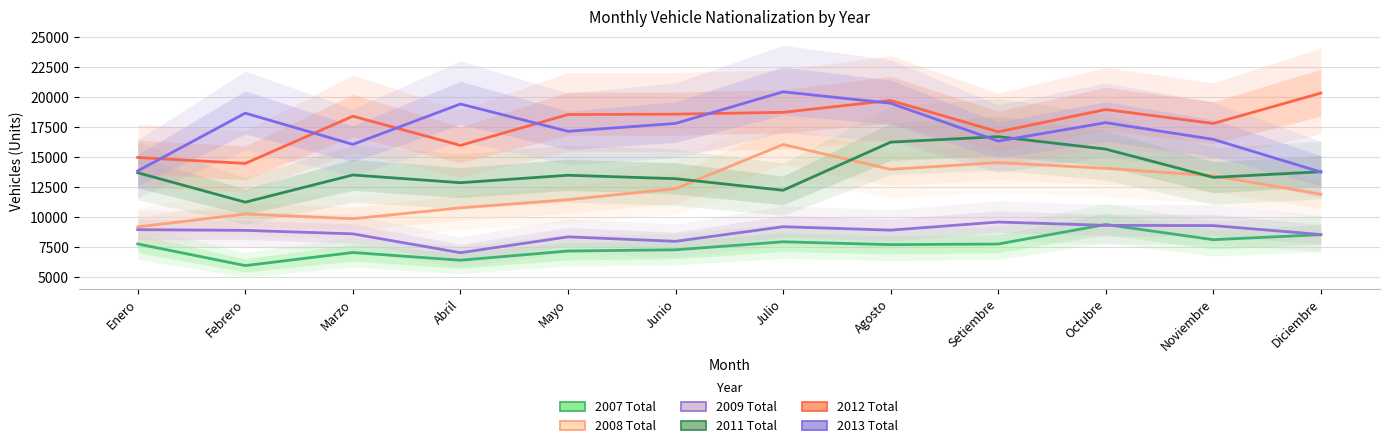

Reading right to left, what are all the values shown in this chart?

2007 Total: Diciembre=8505	Noviembre=8088	Octubre=9354	Setiembre=7724	Agosto=7673	Julio=7911	Junio=7243	Mayo=7144	Abril=6373	Marzo=7018	Febrero=5926	Enero=7732
2008 Total: Diciembre=11882	Noviembre=13418	Octubre=14040	Setiembre=14520	Agosto=13957	Julio=16026	Junio=12341	Mayo=11424	Abril=10744	Marzo=9834	Febrero=10225	Enero=9153
2009 Total: Diciembre=8519	Noviembre=9262	Octubre=9282	Setiembre=9560	Agosto=8883	Julio=9168	Junio=7950	Mayo=8322	Abril=7001	Marzo=8574	Febrero=8864	Enero=8923
2011 Total: Diciembre=13754	Noviembre=13286	Octubre=15642	Setiembre=16682	Agosto=16223	Julio=12209	Junio=13174	Mayo=13463	Abril=12840	Marzo=13485	Febrero=11215	Enero=13671
2012 Total: Diciembre=20315	Noviembre=17782	Octubre=18946	Setiembre=17087	Agosto=19699	Julio=18710	Junio=18558	Mayo=18527	Abril=15953	Marzo=18387	Febrero=14449	Enero=14943
2013 Total: Diciembre=13732	Noviembre=16453	Octubre=17849	Setiembre=16311	Agosto=19468	Julio=20423	Junio=17785	Mayo=17128	Abril=19406	Marzo=16035	Febrero=18644	Enero=13823